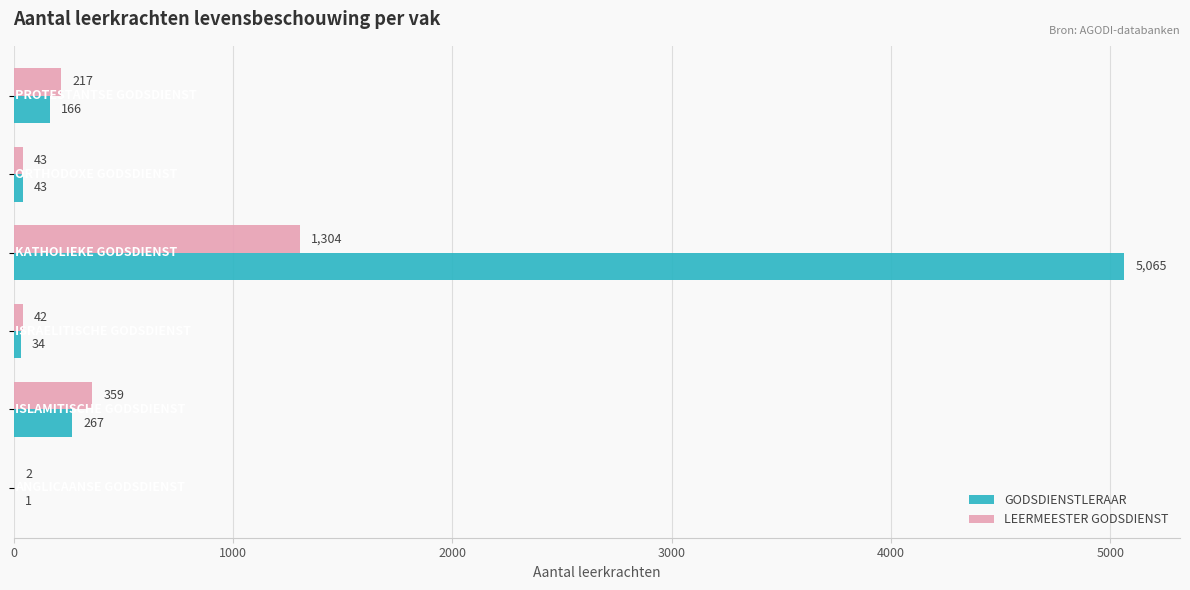

Which series has the largest total across all categories?

GODSDIENSTLERAAR